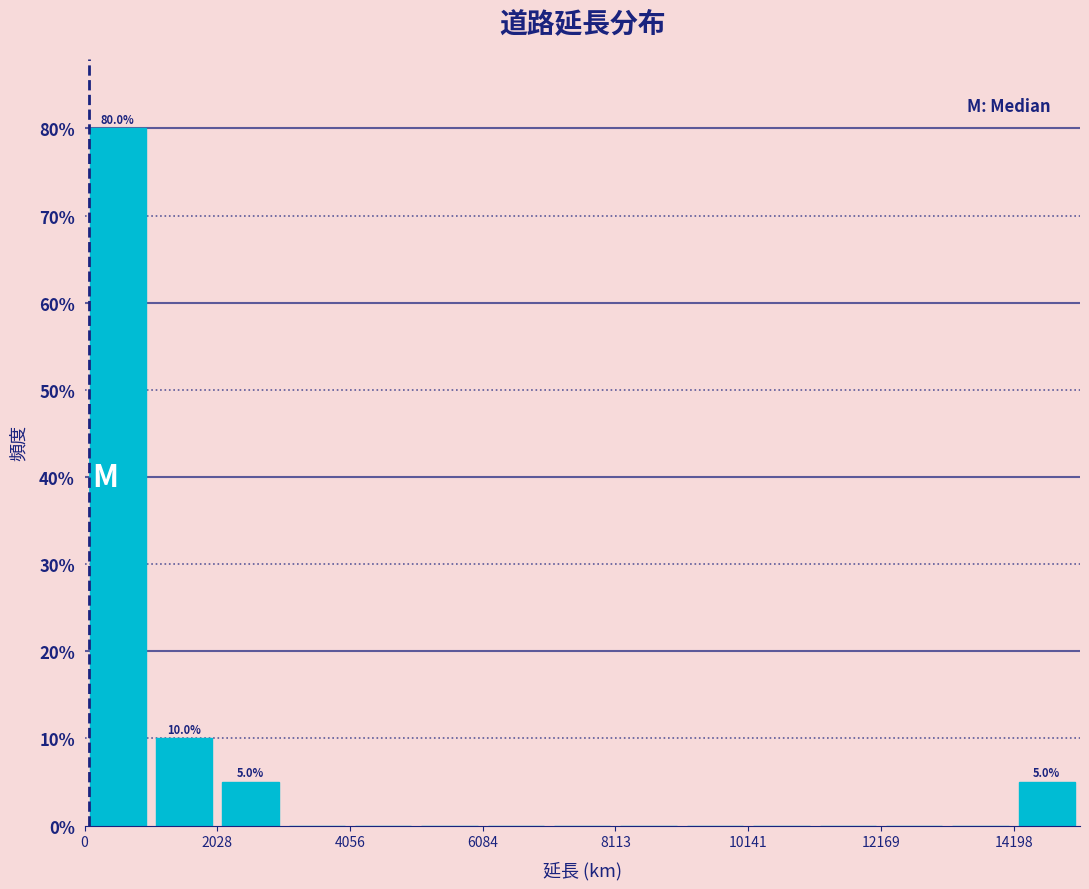

Read against the x-axis, roughly where is the centre of the tallest bar?

500